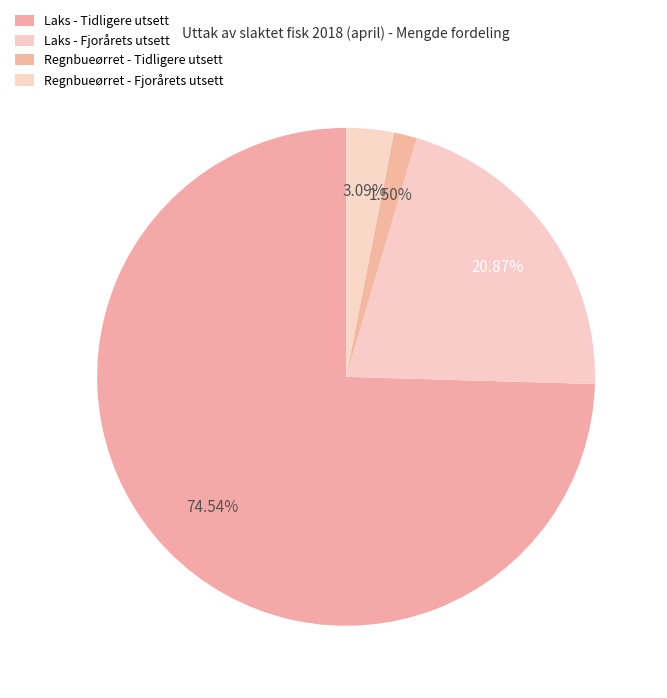

What is the change in value from Laks - Tidligere utsett to Regnbueørret - Fjorårets utsett?

-67506.2